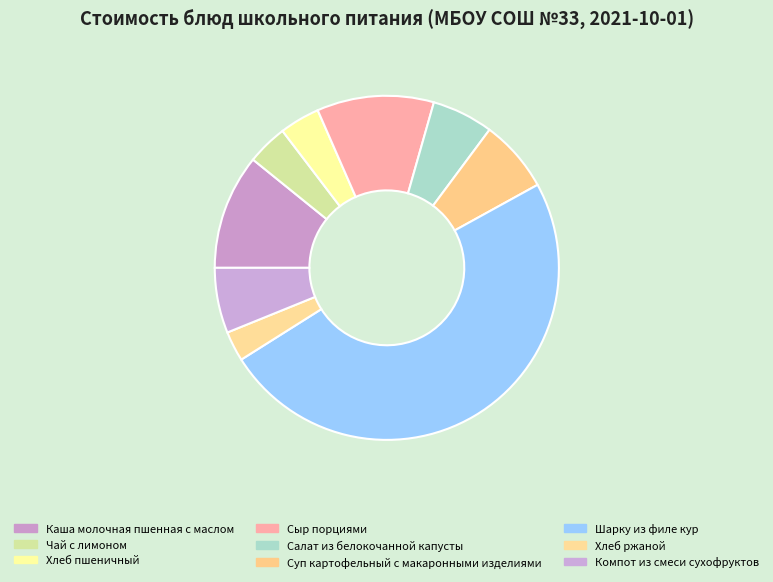

How many segments does this pie chart have?

9